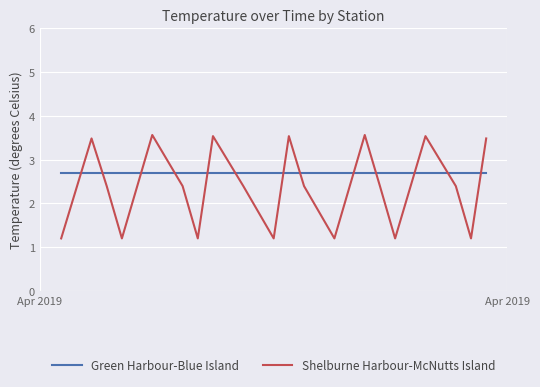

List the series in order of their peak value, lowest first.

Green Harbour-Blue Island, Shelburne Harbour-McNutts Island